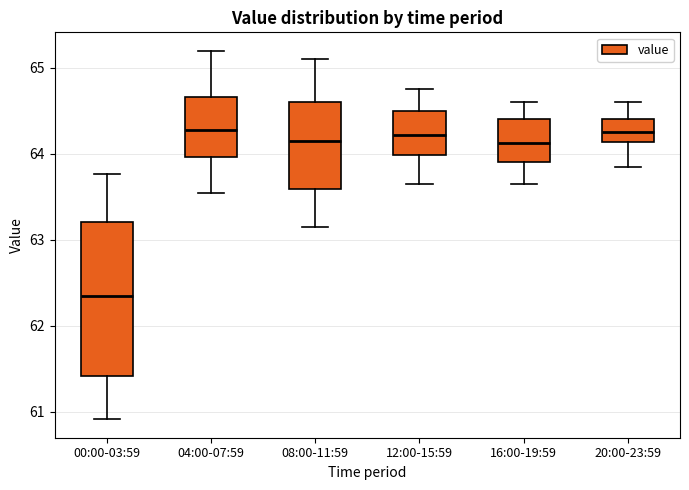

Reading left to right, transcribe this box plot: for each box, give where its median line is, the range the box spans, and where its two whiskers end, as read against the y-axis. The values are not printed on the chart, so give them approximately, as read against the axis.

00:00-03:59: median 62.3, box 61.4 to 63.2, whiskers 60.9 to 63.8
04:00-07:59: median 64.3, box 64.0 to 64.7, whiskers 63.6 to 65.2
08:00-11:59: median 64.2, box 63.6 to 64.6, whiskers 63.2 to 65.1
12:00-15:59: median 64.2, box 64.0 to 64.5, whiskers 63.7 to 64.8
16:00-19:59: median 64.1, box 63.9 to 64.4, whiskers 63.7 to 64.6
20:00-23:59: median 64.3, box 64.1 to 64.4, whiskers 63.9 to 64.6